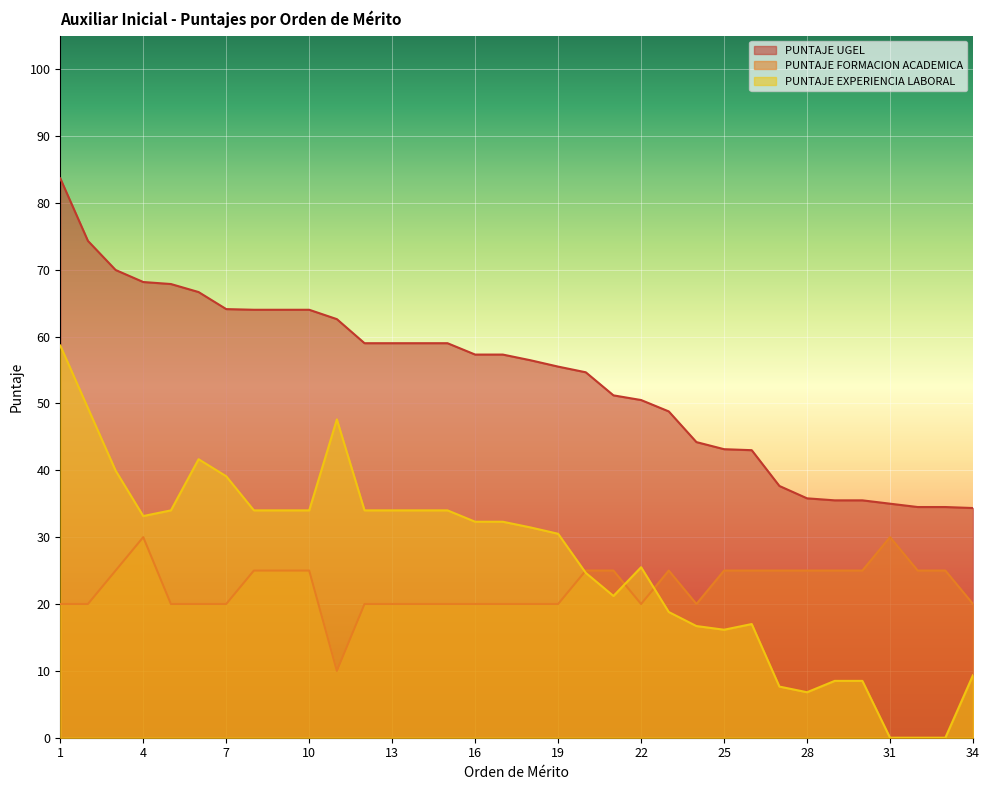

After their last crossing, which series has the higher values: PUNTAJE FORMACION ACADEMICA or PUNTAJE EXPERIENCIA LABORAL?

PUNTAJE FORMACION ACADEMICA